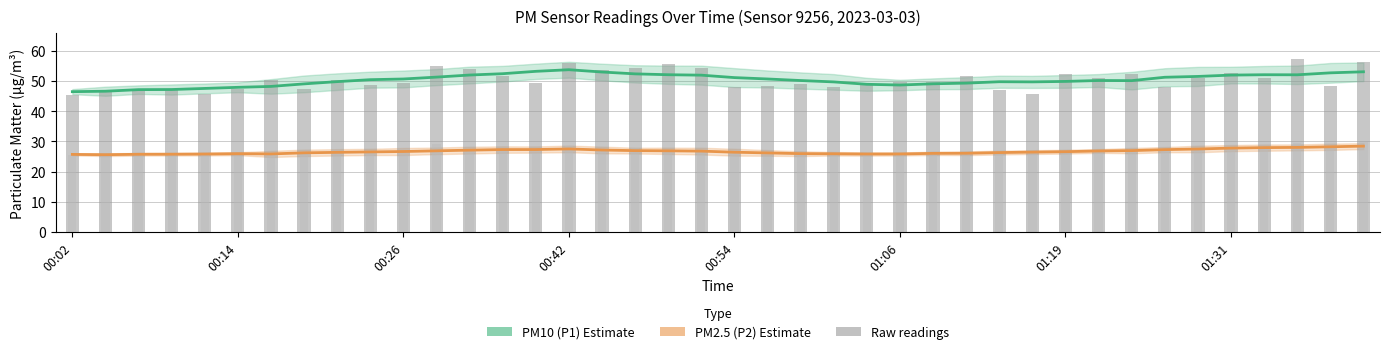

Read the PM2.5 raw value at 17.

27.9